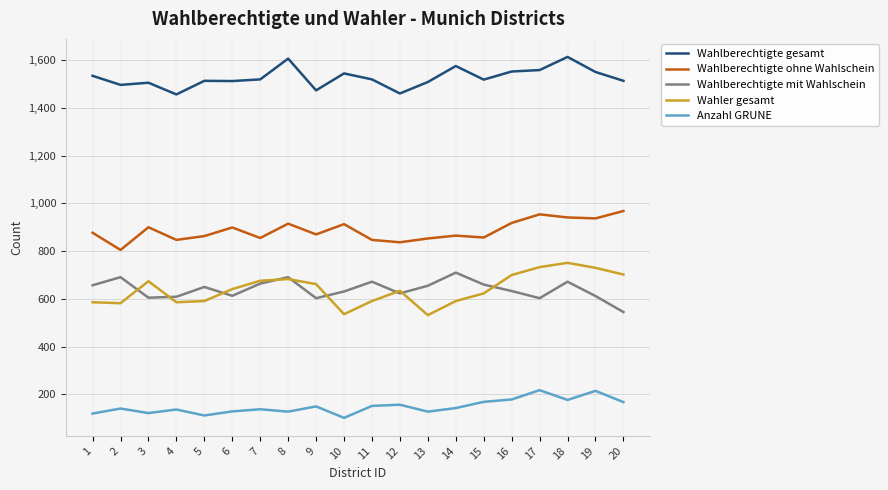

At which category does Wahlberechtigte ohne Wahlschein reach its first local peak?

3